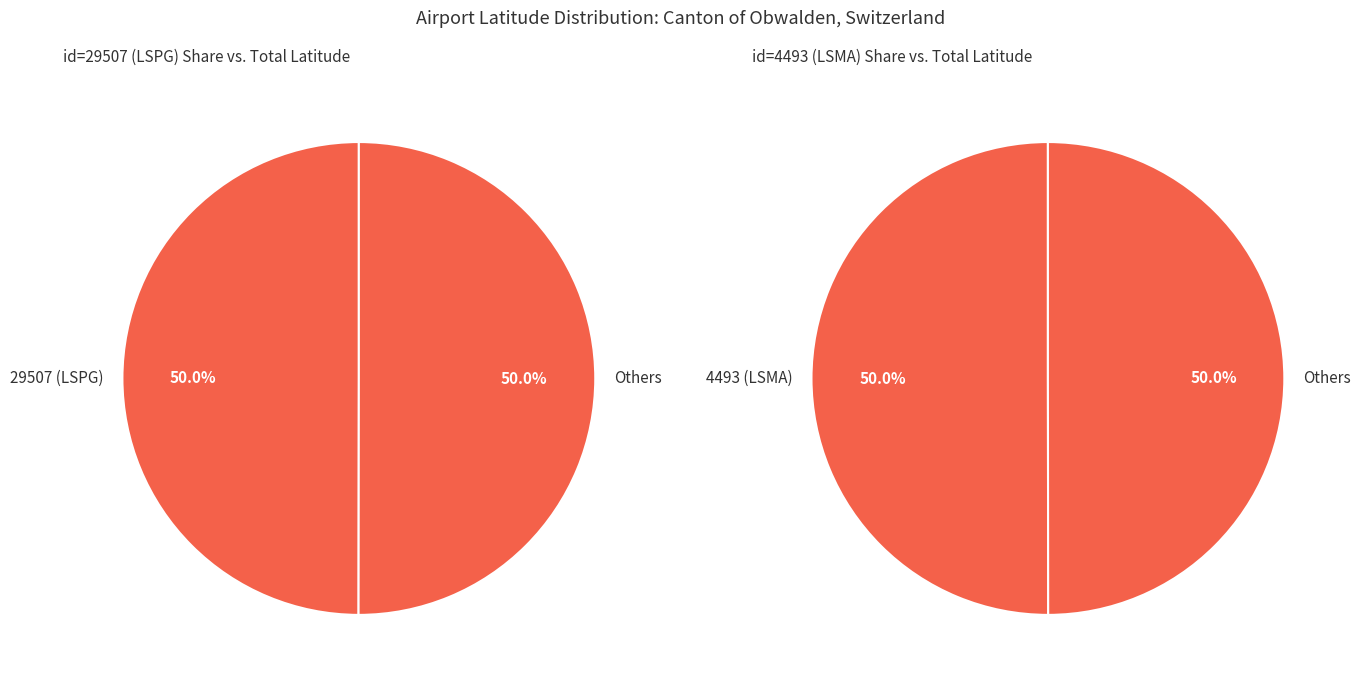

The 29507 (LSPG) slice represents 39% of the pie. True or false?

False